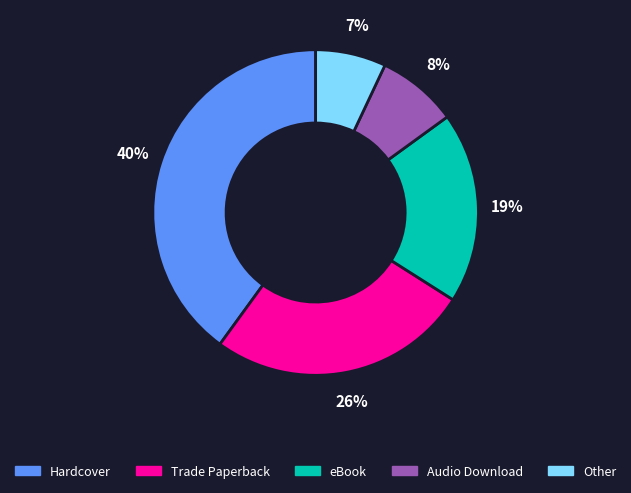

True or false: Other accounts for 7% of the total.

True